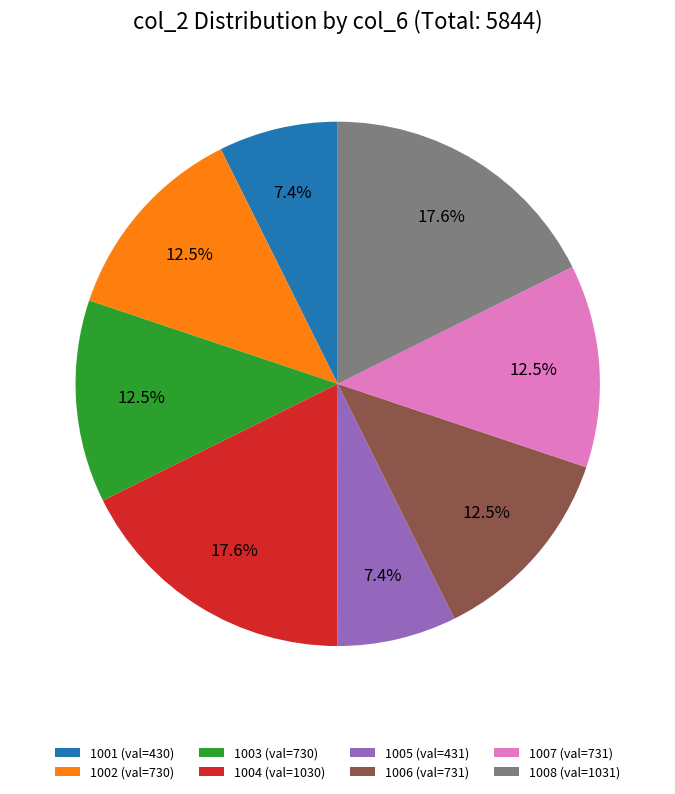

Combined, do 1002 (val=730) and 1006 (val=731) account for over 50%?

No